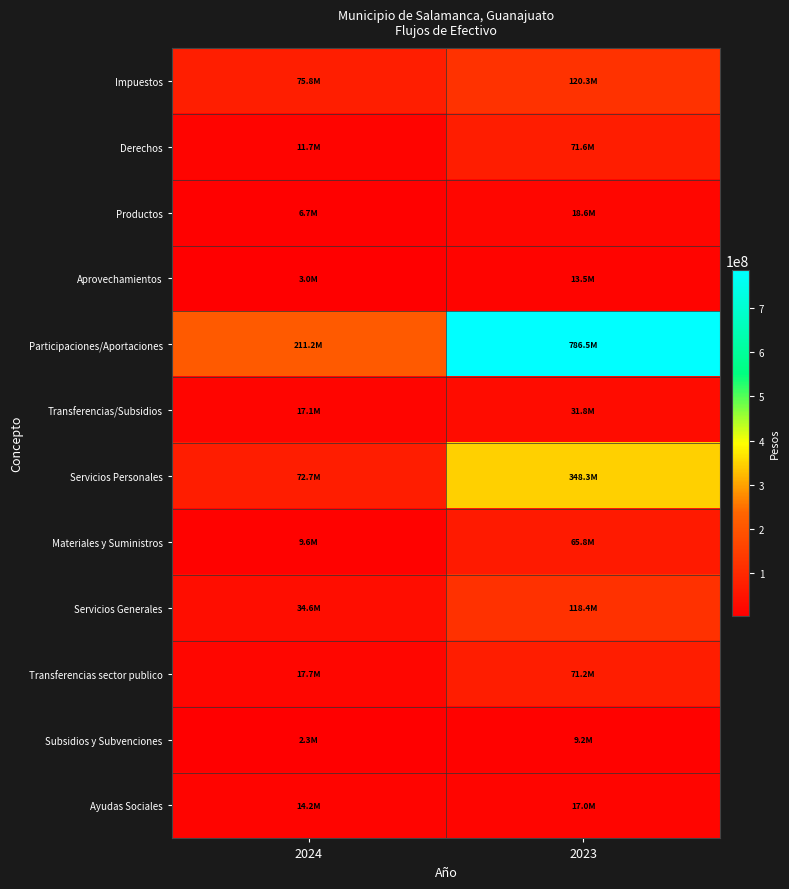

Which series changed the most between 2024 and 2023?

Participaciones/Aportaciones